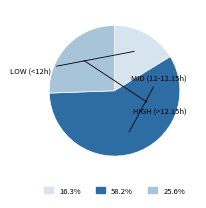

Does any single category account for the majority?

Yes